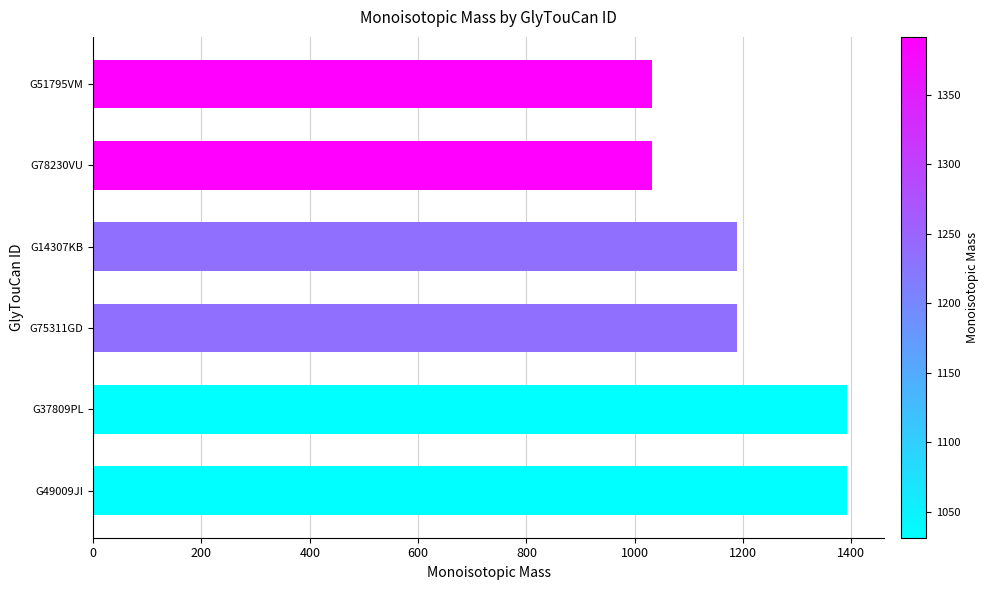

True or false: the data shows 1188.4 at G75311GD.

True